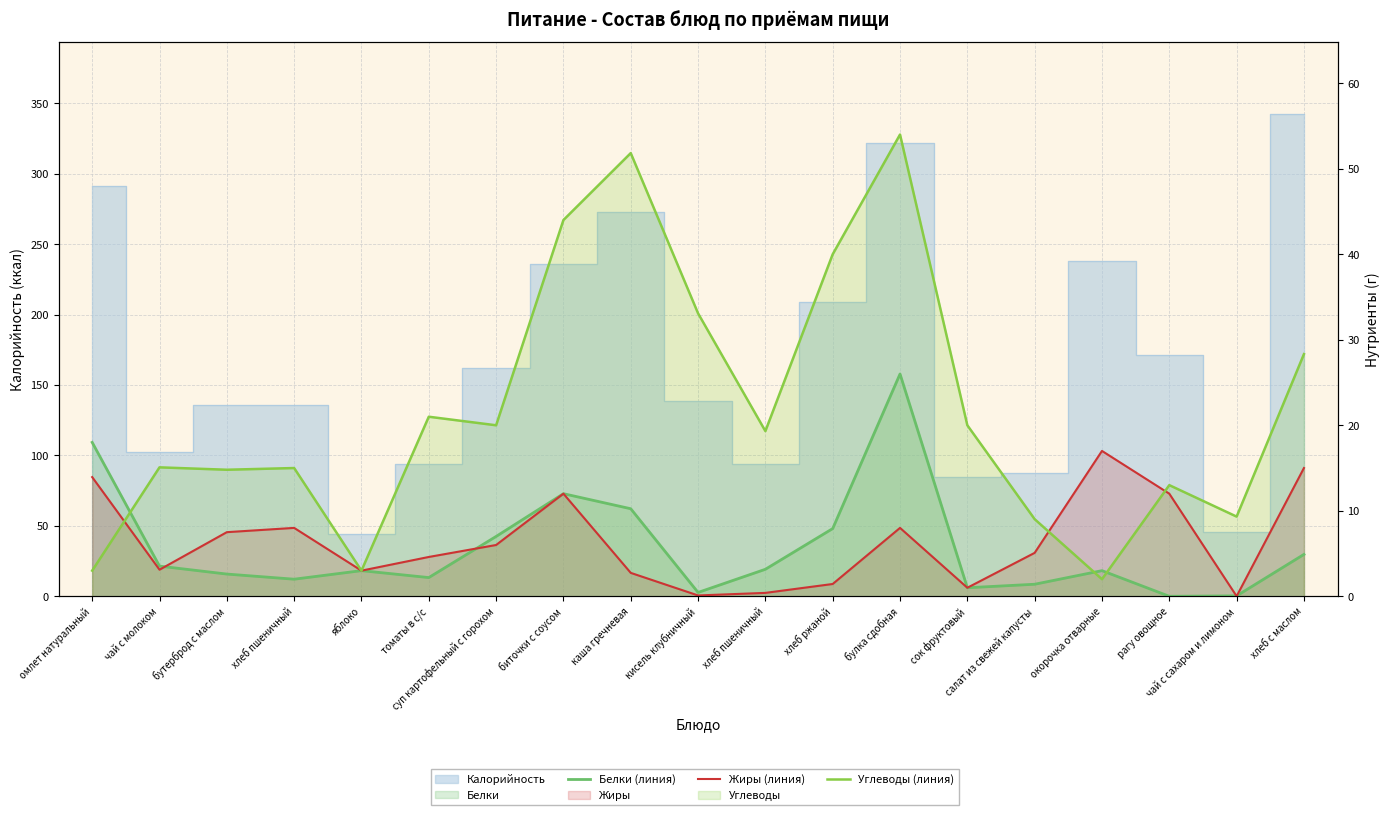

What is the value of the Жиры (линия) point at the 16th from the left?

17.0